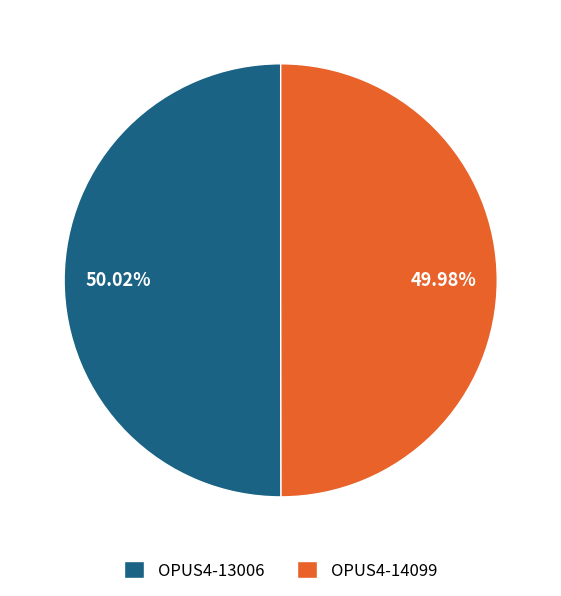

Do OPUS4-13006 and OPUS4-14099 together represent more than half of the pie?

Yes